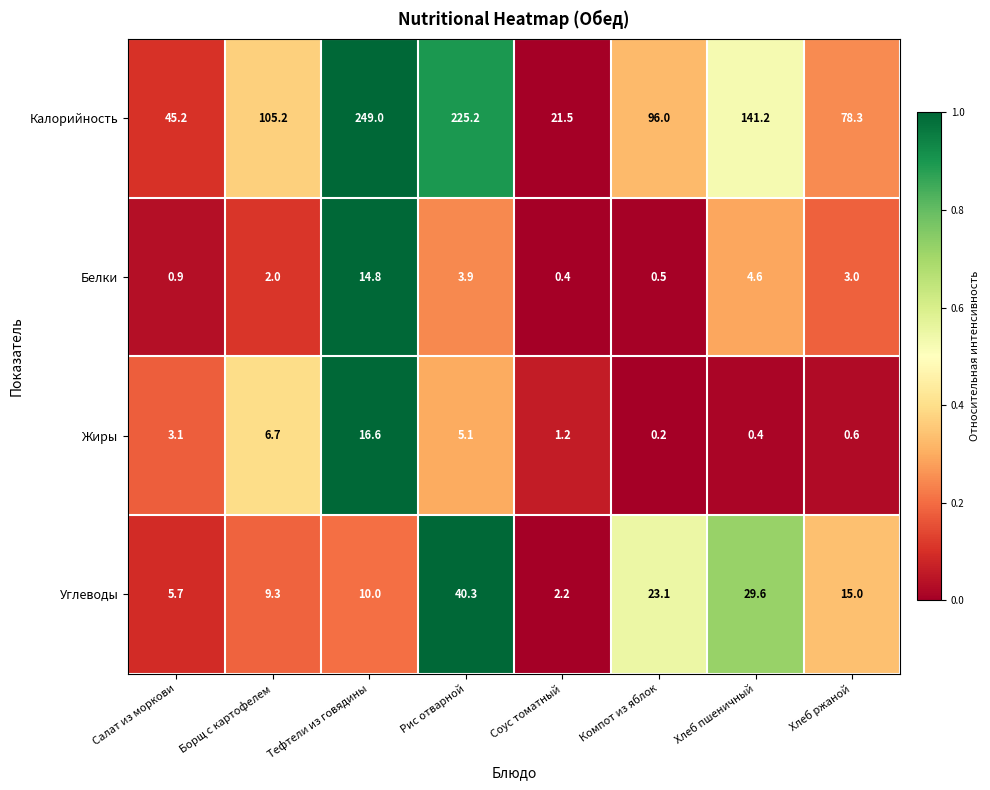

What is the average value of the Калорийность series?

120.2